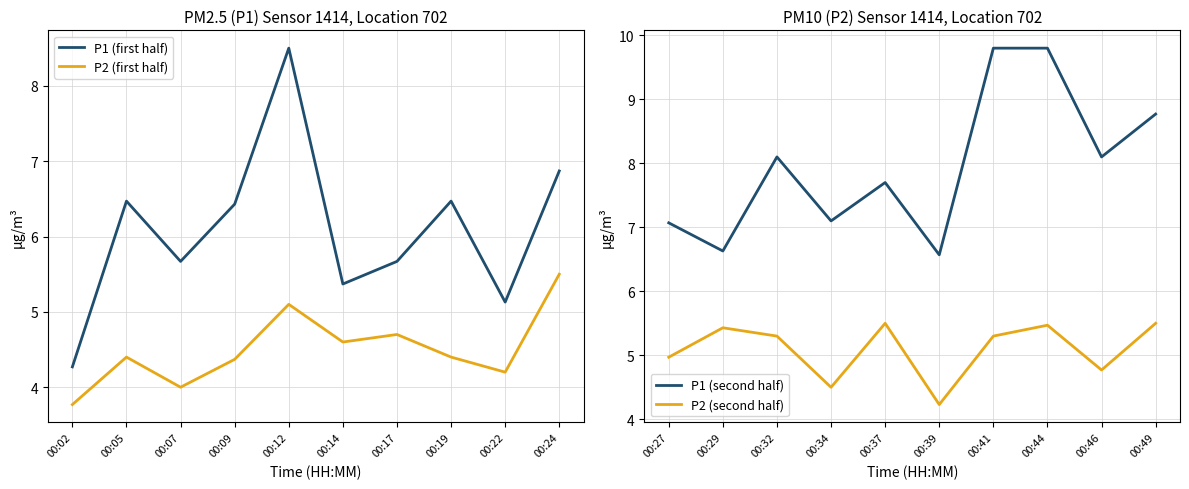

True or false: P1 (second half) and P2 (second half) cross at least once.

False